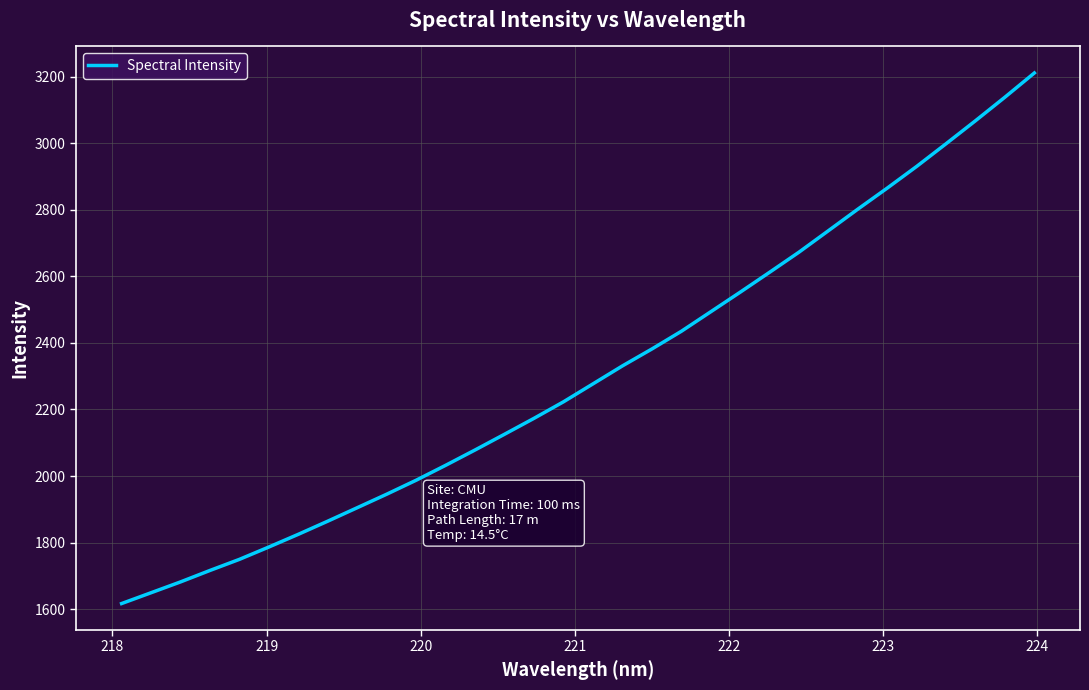

What is the maximum value shown in the chart?

3211.3